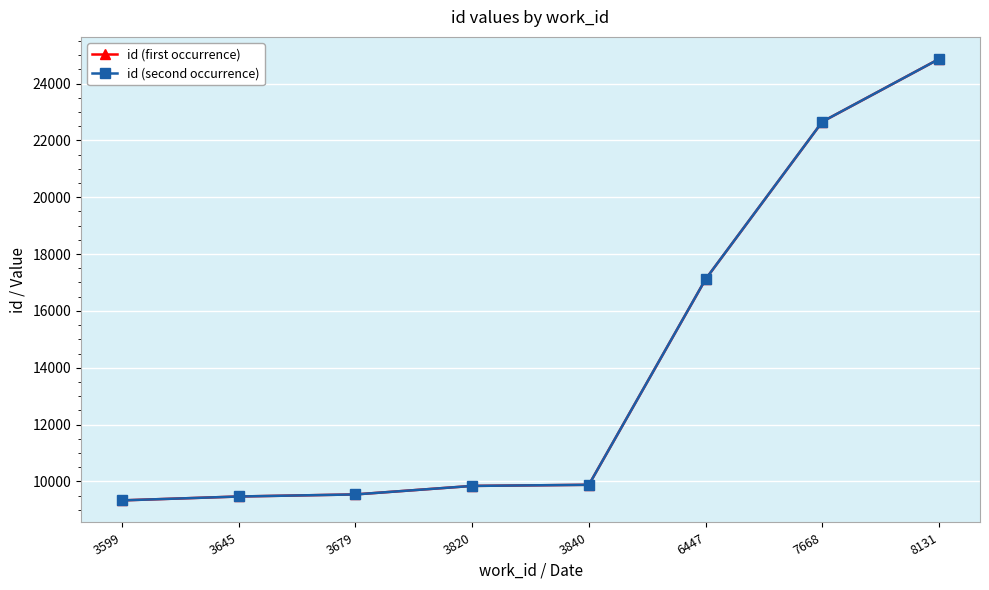

Which series changed the most between 6447 and 7668?

id (first occurrence)